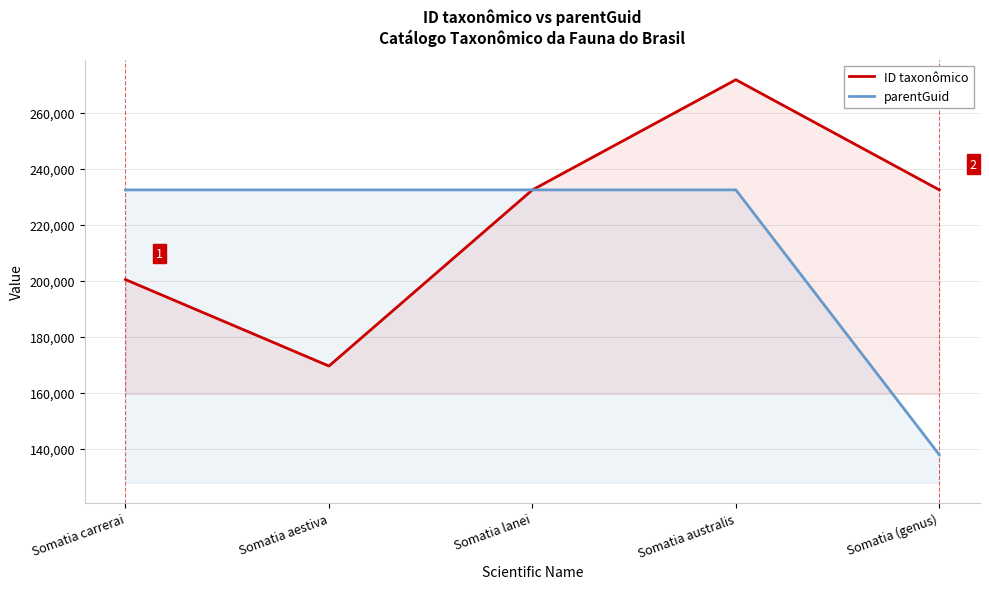

How many values in the parentGuid series are below 232531?

1